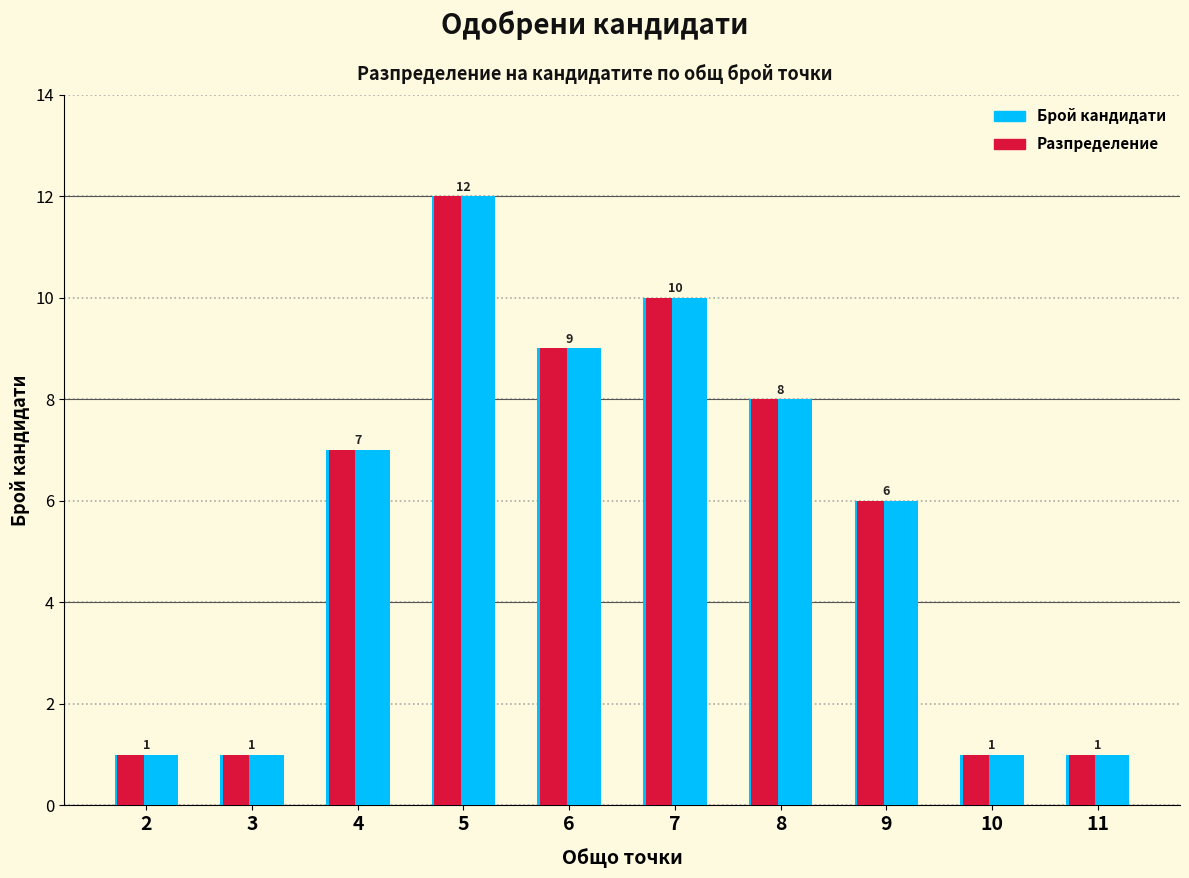

What are all the series names shown in the legend?

Брой кандидати, Разпределение